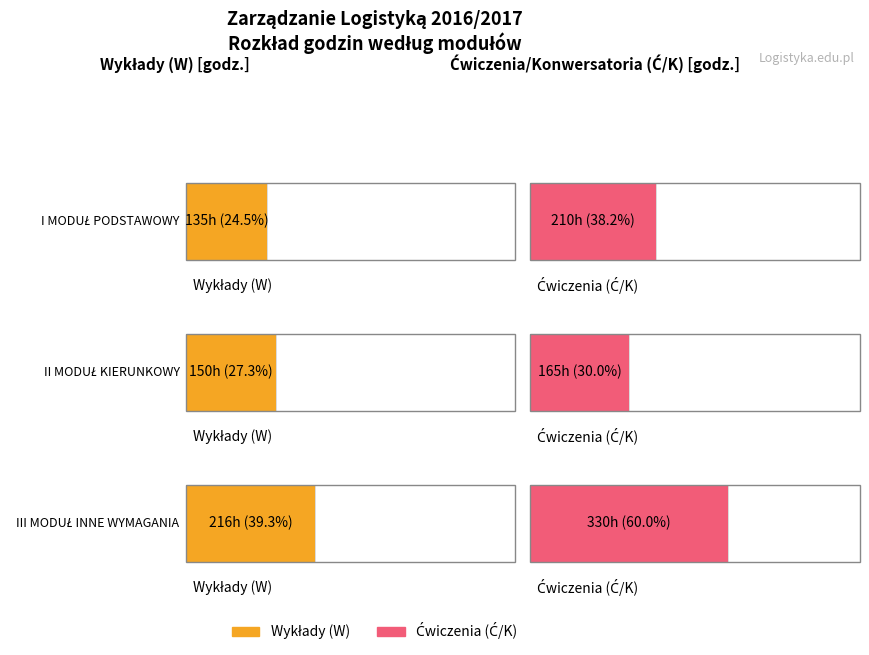

Reading left to right, extract all data points from this chart.

W: 135	150	216
Ć/K: 210	165	330